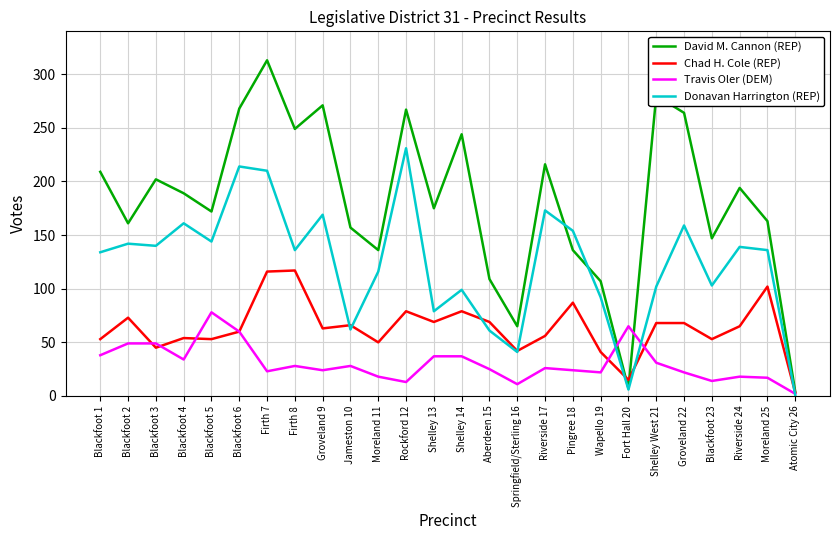

The Donavan Harrington (REP) series shows 85 at Aberdeen 15. True or false?

False